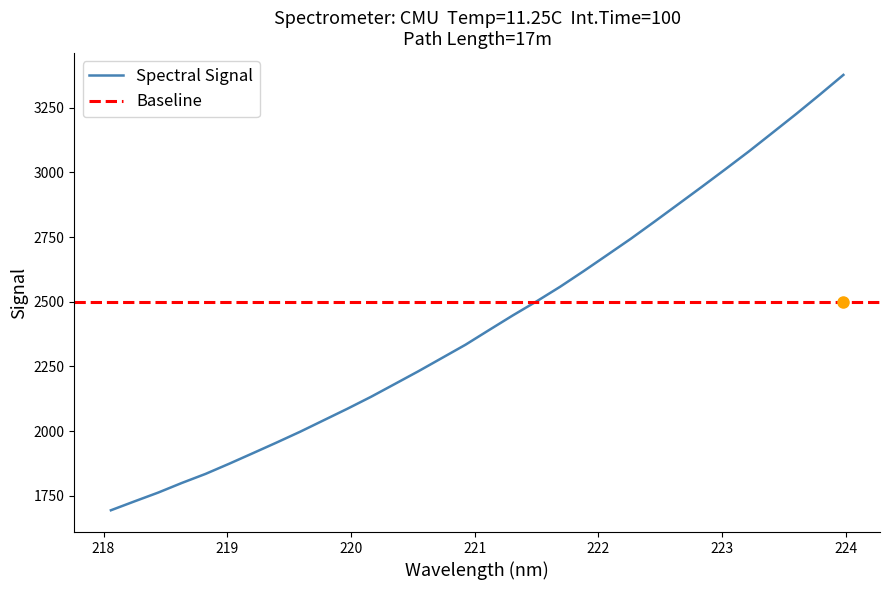

True or false: the data shows 1728.2 at 218.2508.

True